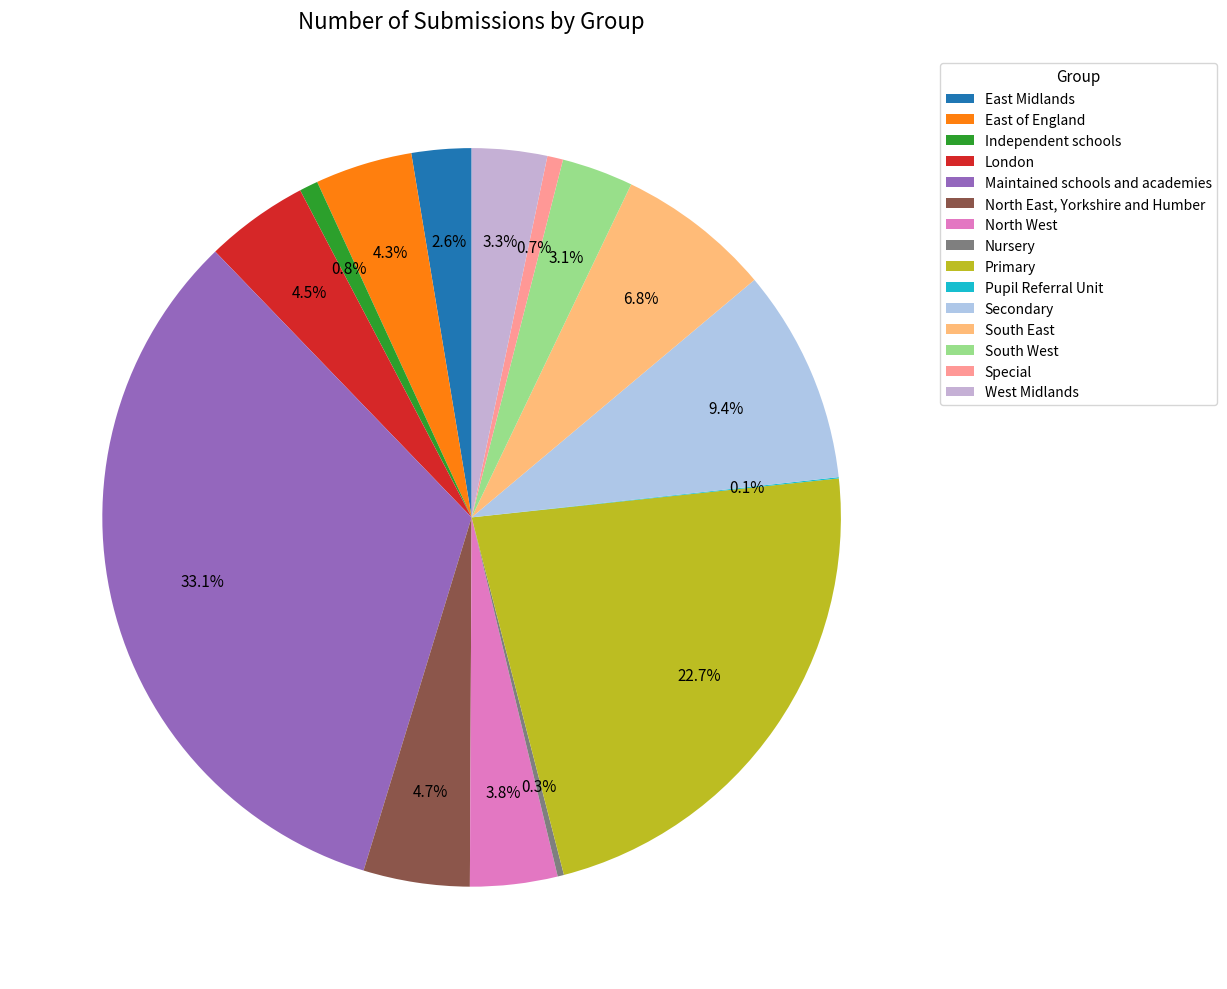

True or false: Primary accounts for 16% of the total.

False